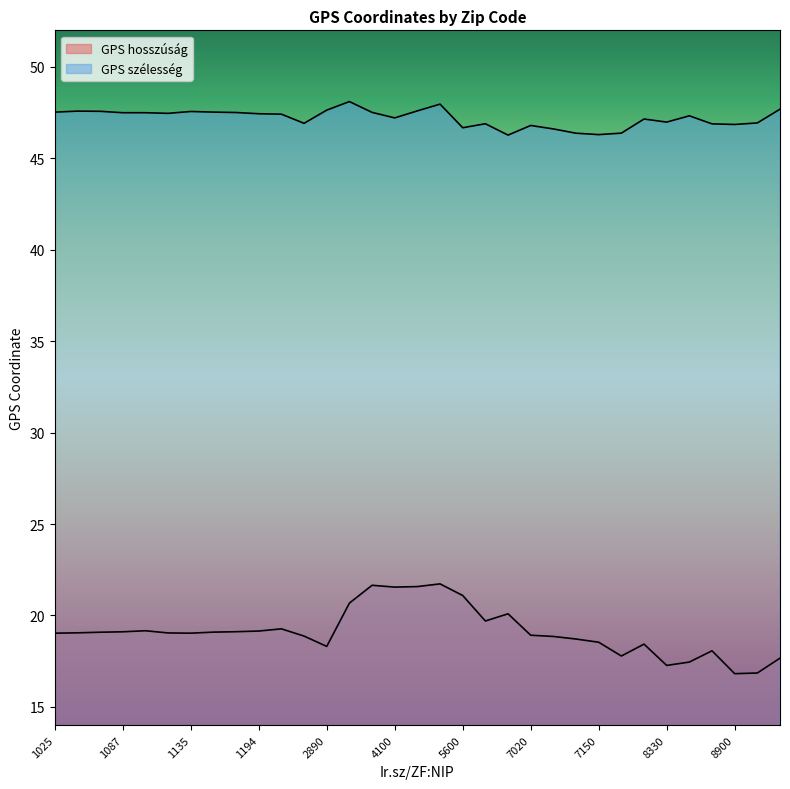

True or false: GPS szélesség has a value of 46.9 at 2427.

True